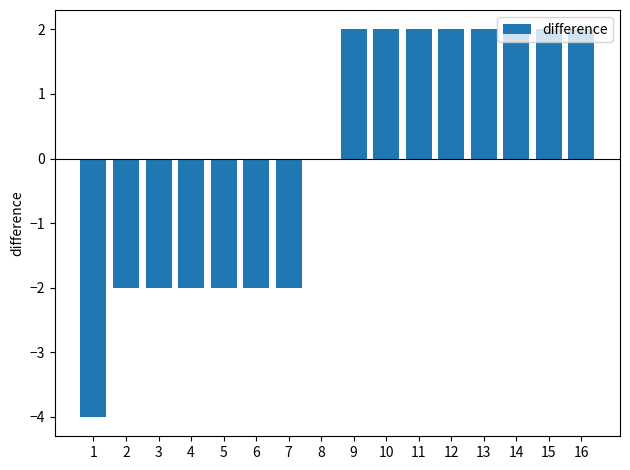

Reading left to right, transcribe all the data shown in this chart.

-4	-2	-2	-2	-2	-2	-2	0	2	2	2	2	2	2	2	2